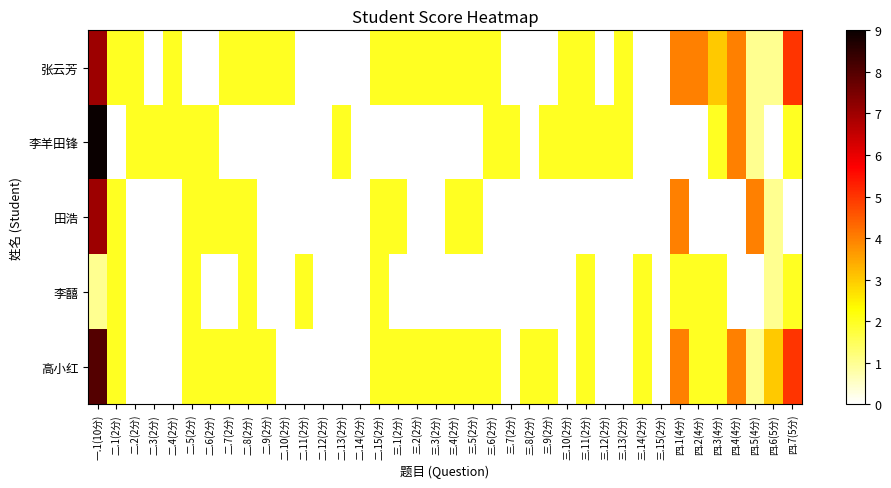

What is the greatest value displayed?

9